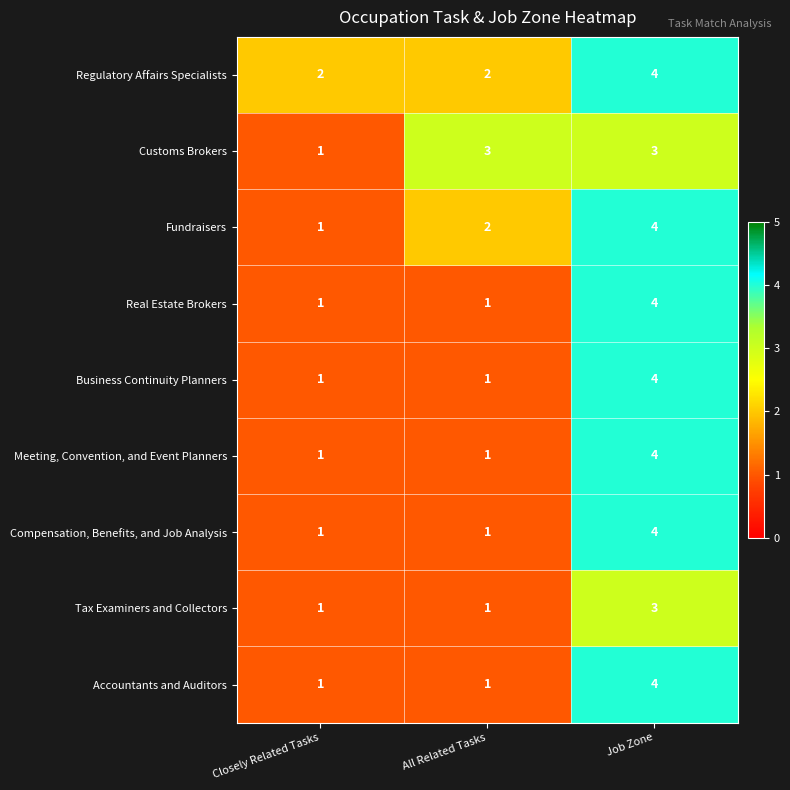

What value does the Customs Brokers series have at Job Zone?

3